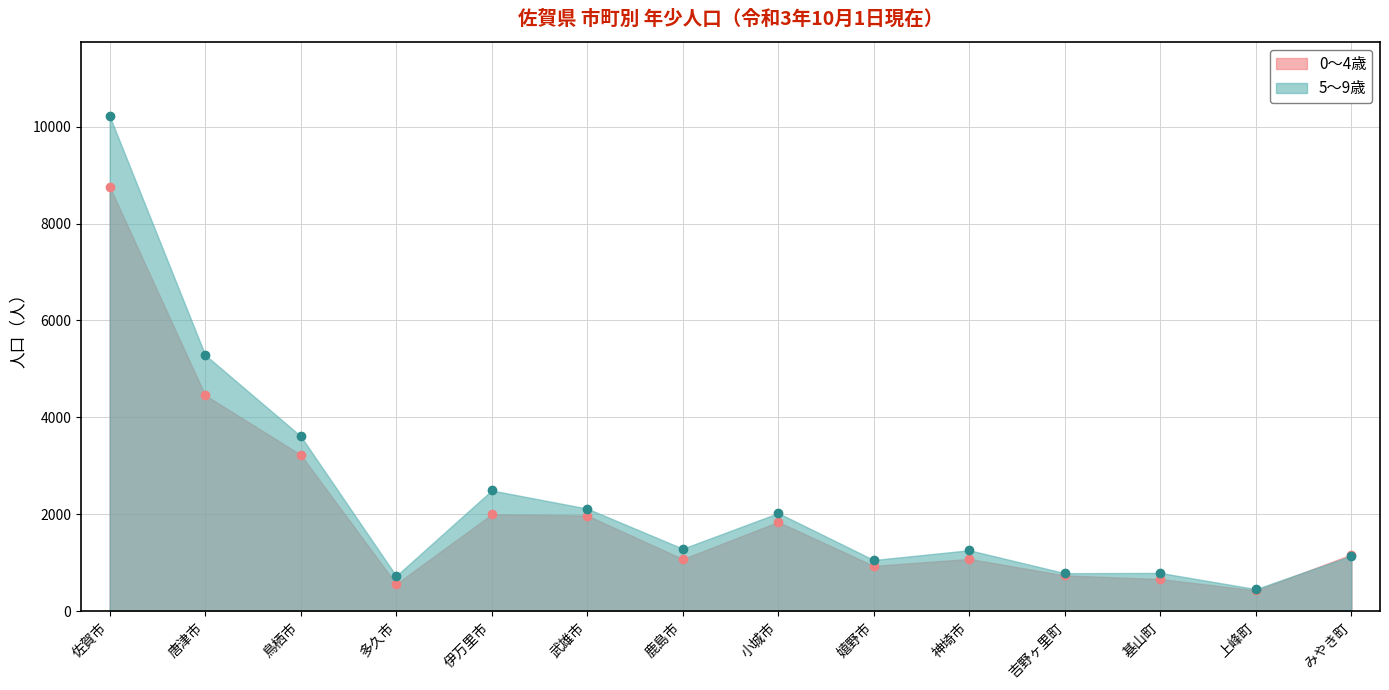

List the series in order of their overall mean, lowest first.

0～4歳, 5～9歳